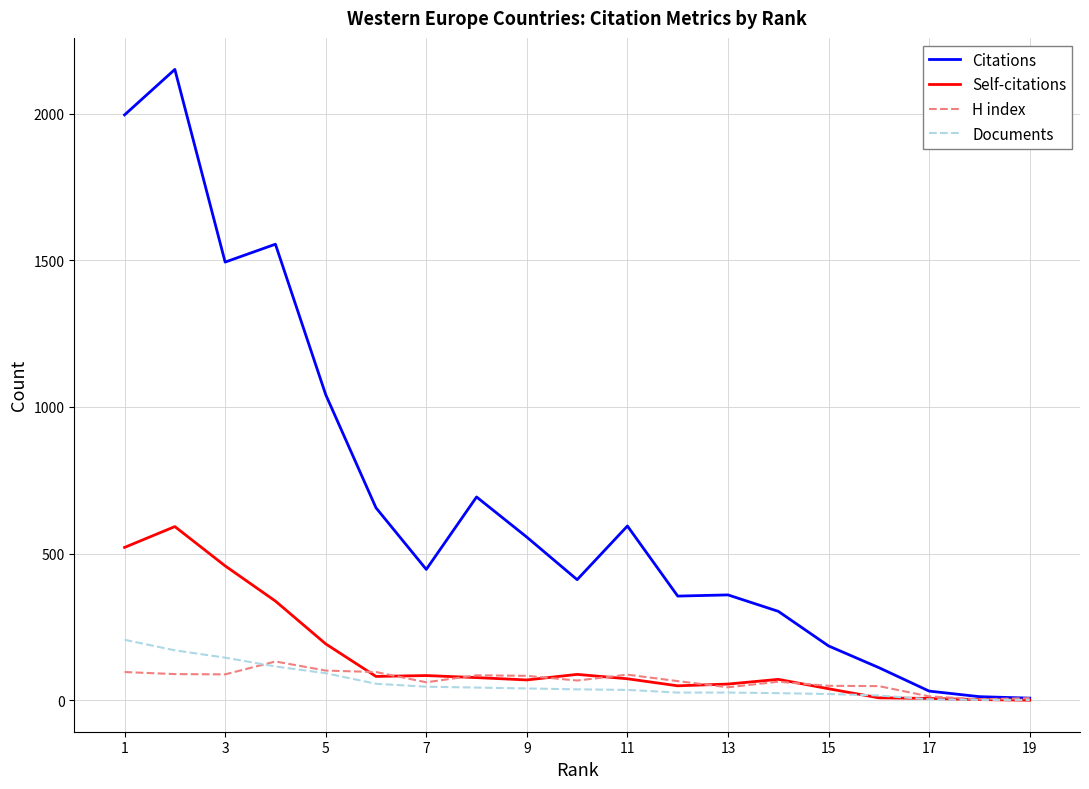

Which series has the largest range (max minus min)?

Citations